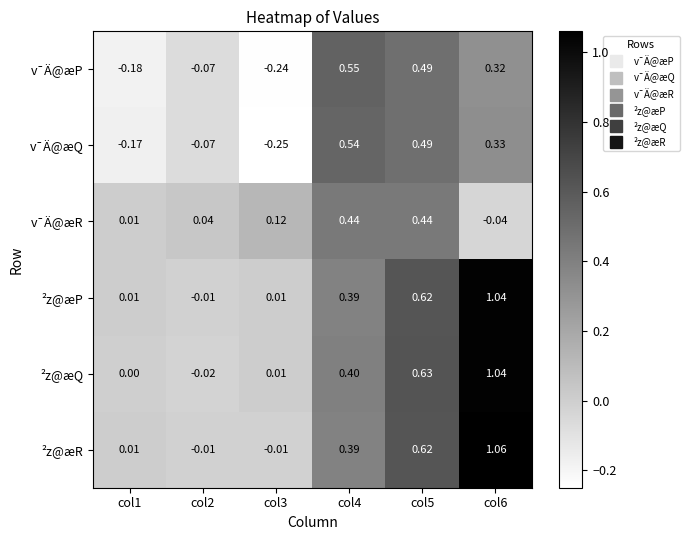

Which series has the largest range (max minus min)?

²z@æR